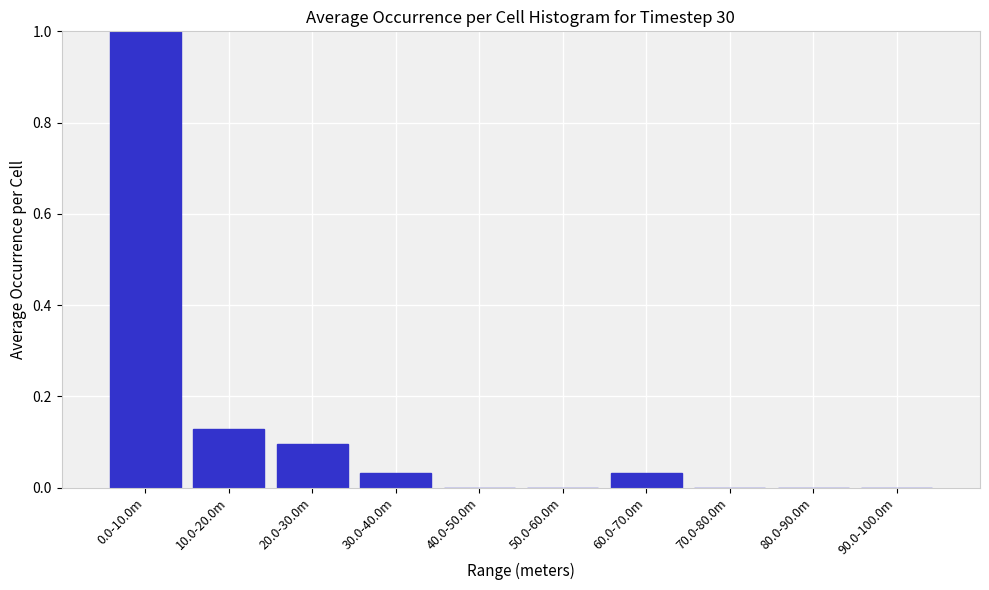

What is the sum of all values?

1.3